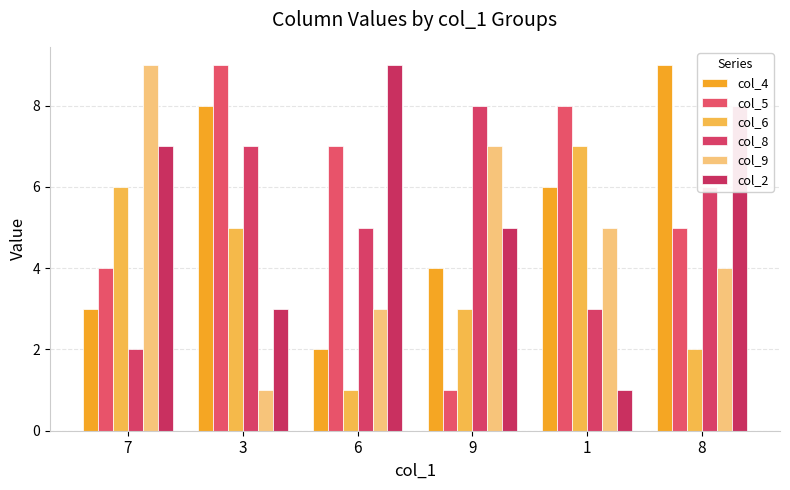

How many col_2 values are between 3 and 8?

4